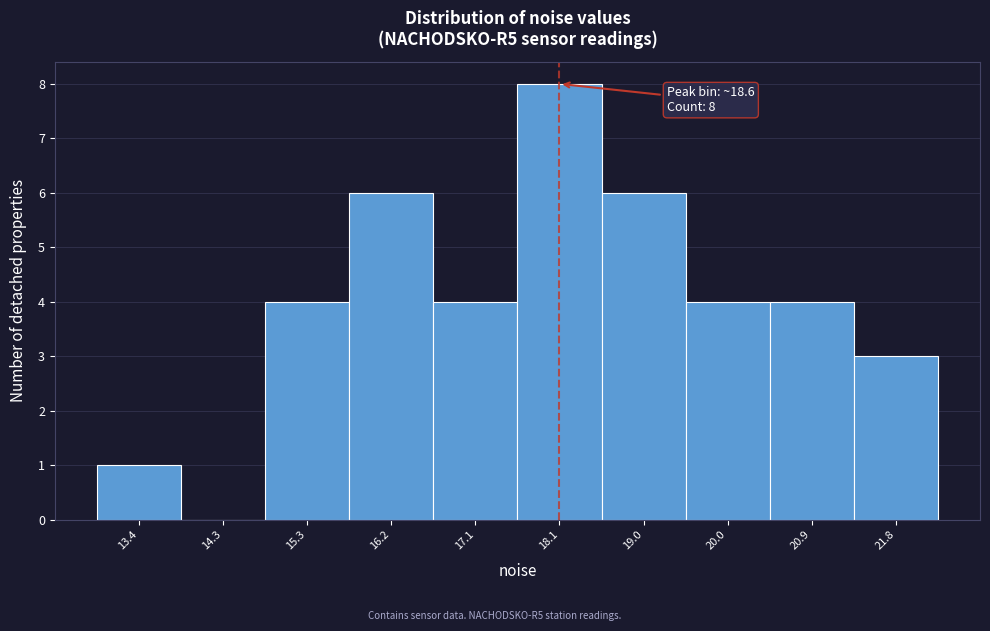

Reading right to left, transcribe all the data shown in this chart.

21.8=3	20.9=4	20.0=4	19.0=6	18.1=8	17.1=4	16.2=6	15.3=4	14.3=0	13.4=1